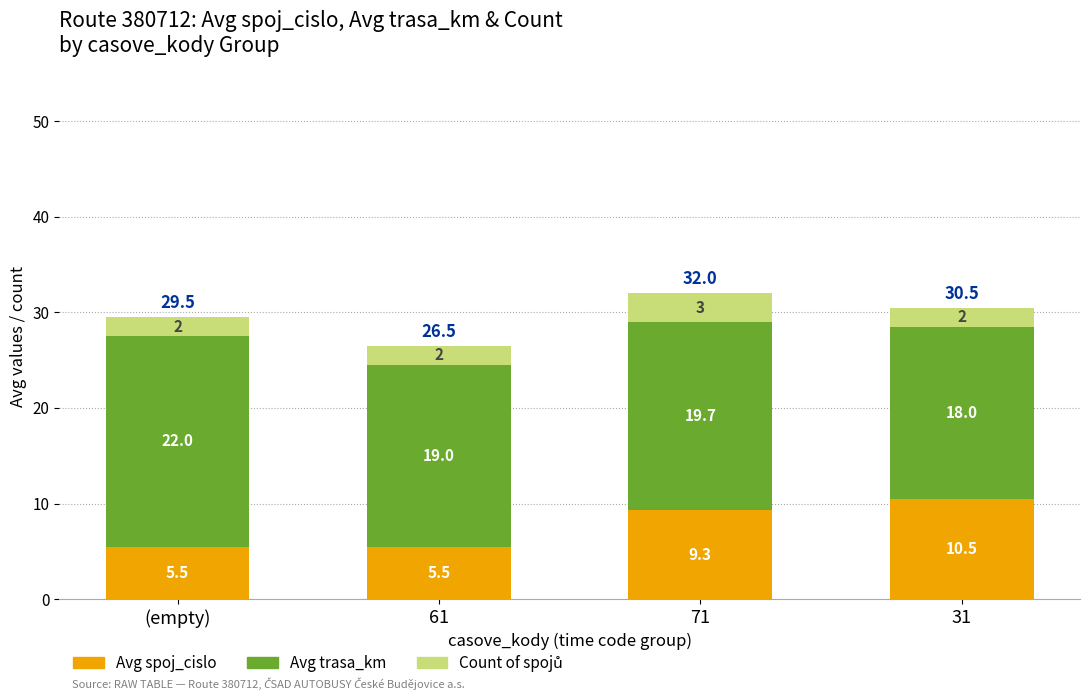

Where does the Avg spoj_cislo series first go above 9?

71